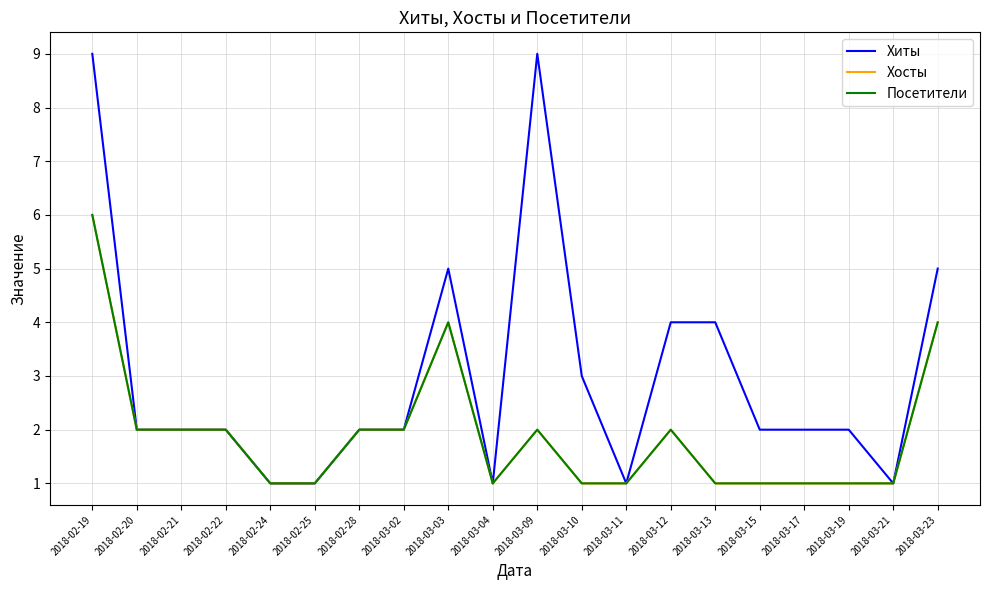

Is it true that Хосты equals 2 at 2018-02-28?

True